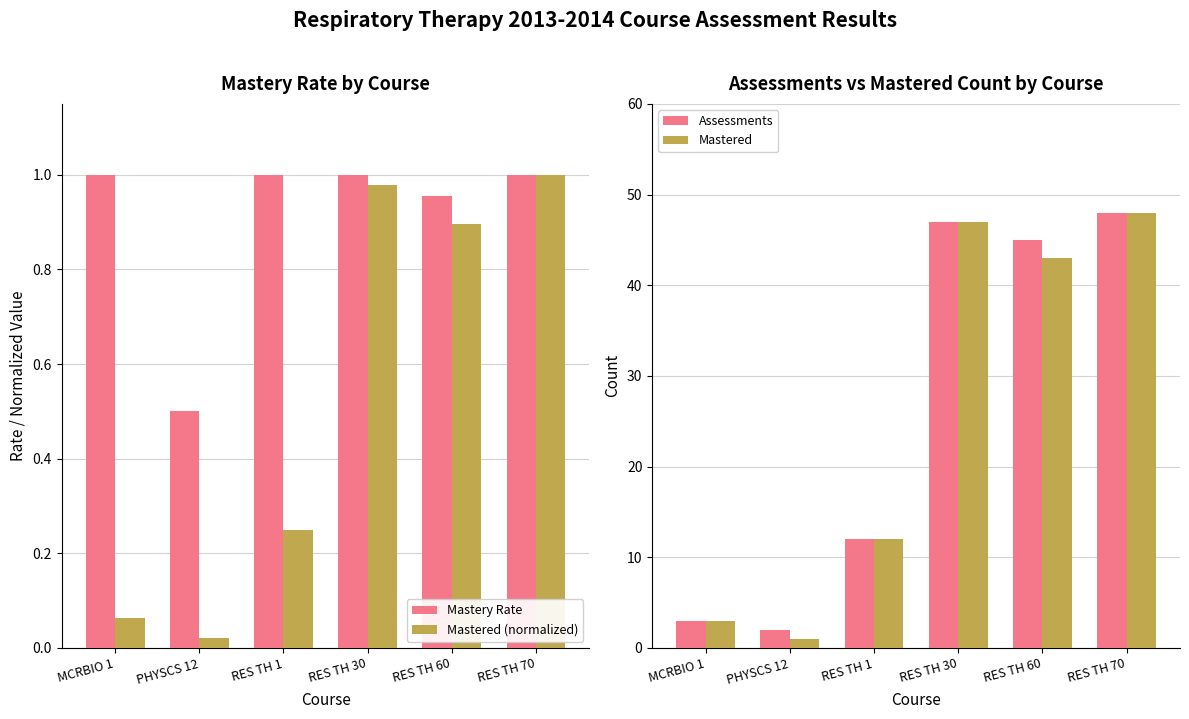

What value does the Mastery Rate series have at PHYSCS 12?

0.5